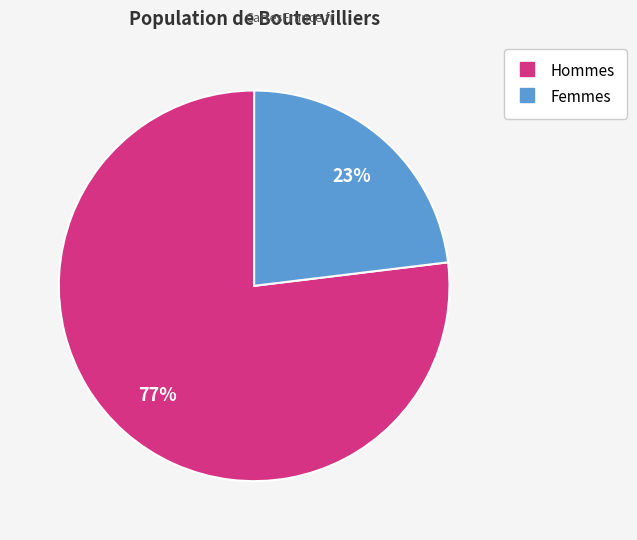

To the nearest percent, what is the difference between the largest and smallest slice percentages?

54%